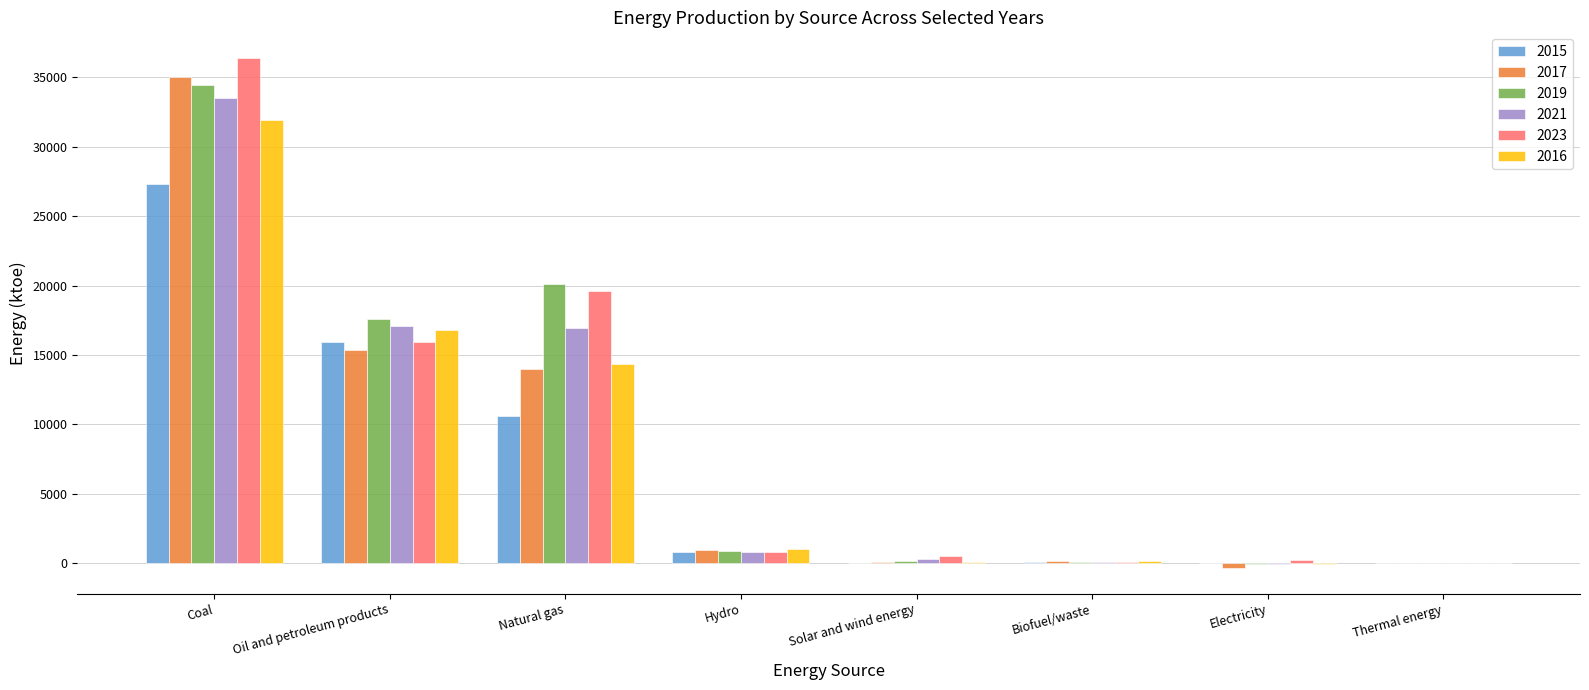

At which label does 2015 reach its peak?

Coal